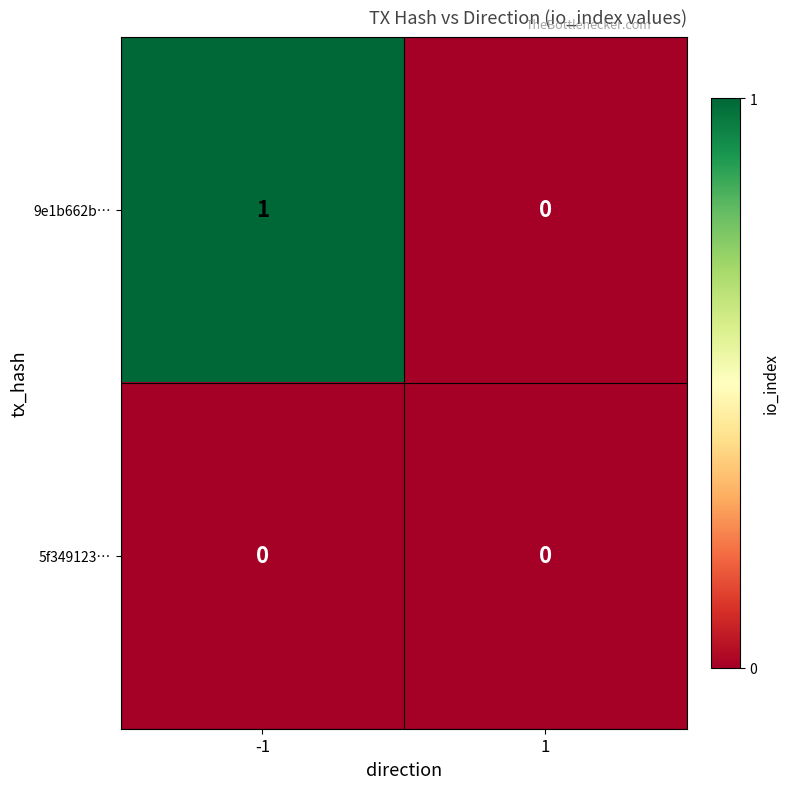

Reading left to right, extract all data points from this chart.

9e1b662b…: -1=1	1=0
5f349123…: -1=0	1=0